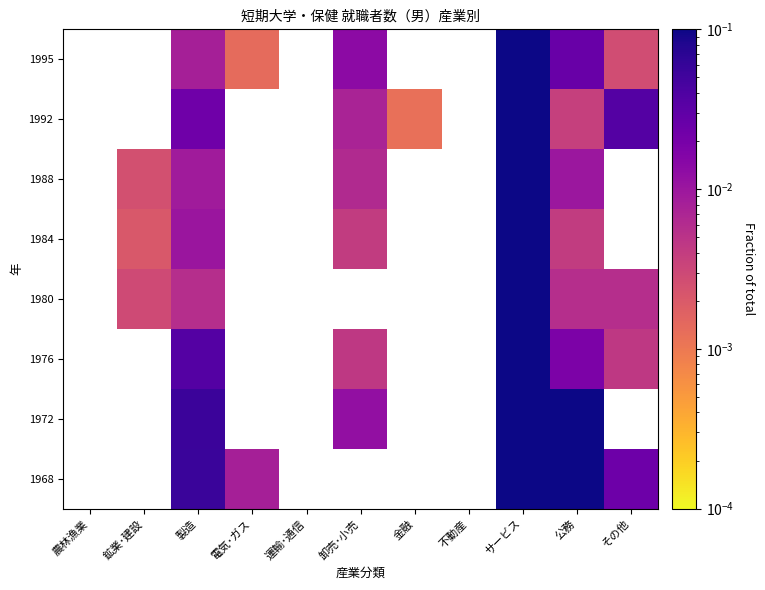

What value does the 1972 series have at 公務?

0.1